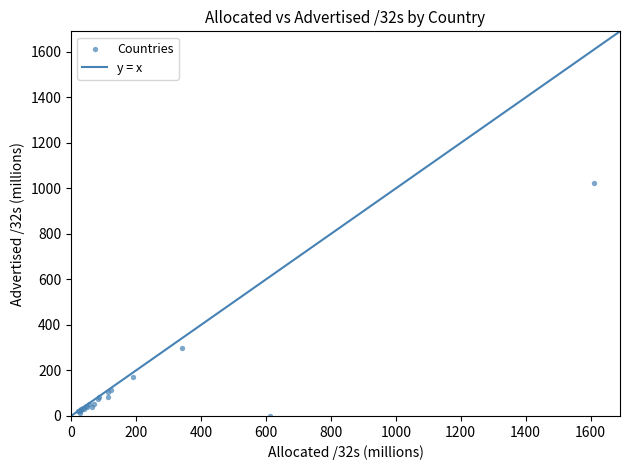

What Y value in the scatter plot is closest to 512?

300.0